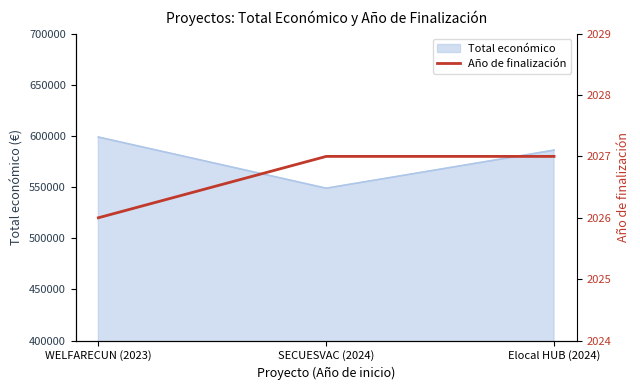

Where is the data nearest to the value 2026?

WELFARECUN (2023)